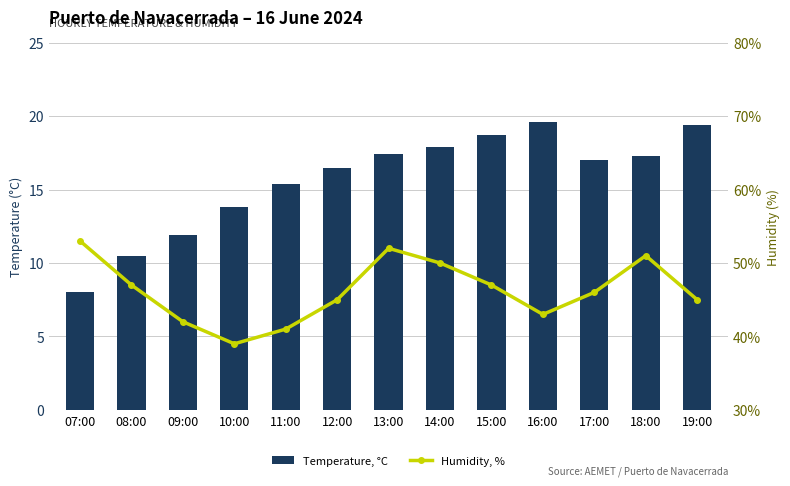

At which category does the chart reach its minimum across all series?

07:00